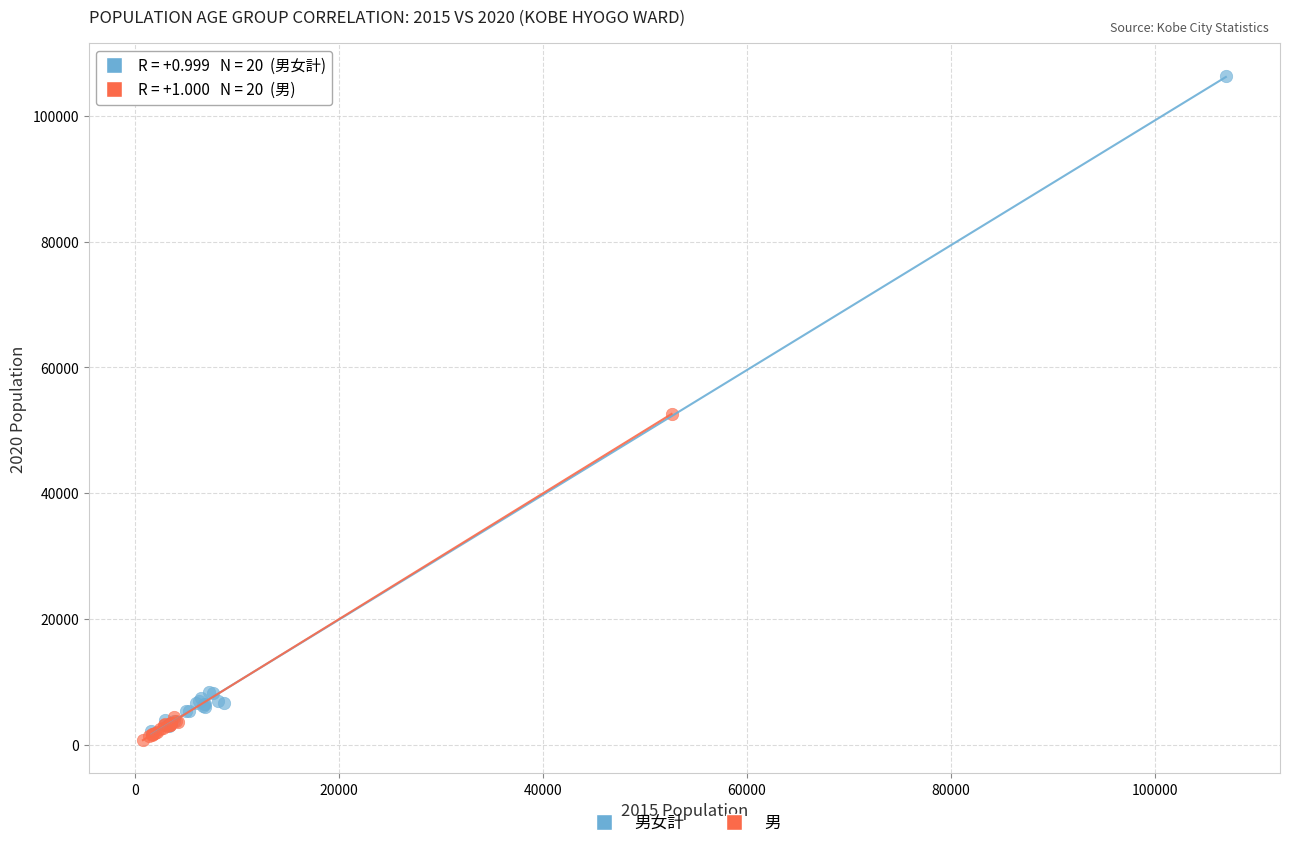

Which series has the largest Y range (max minus min)?

男女計